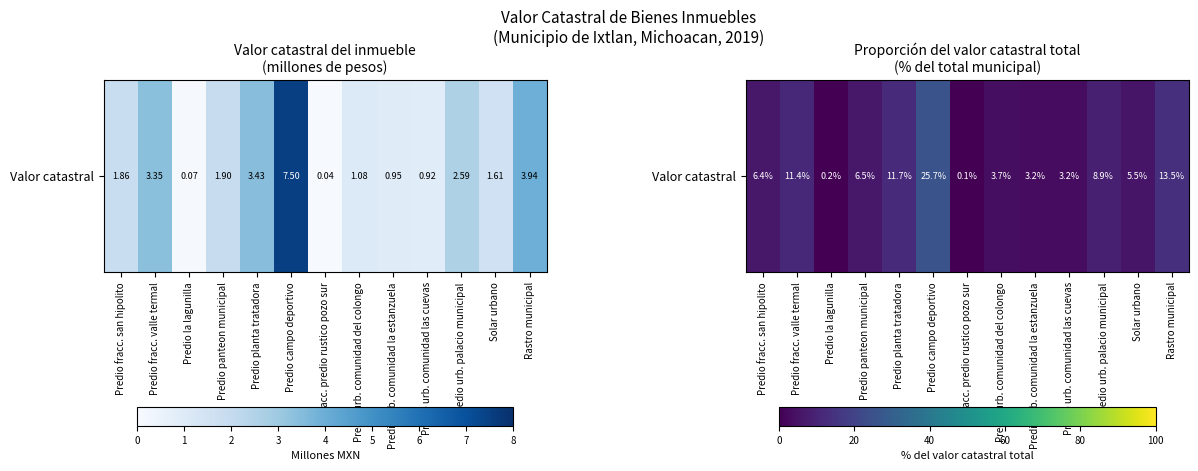

Which label corresponds to the smallest value in the chart?

Fracc. predio rustico pozo sur